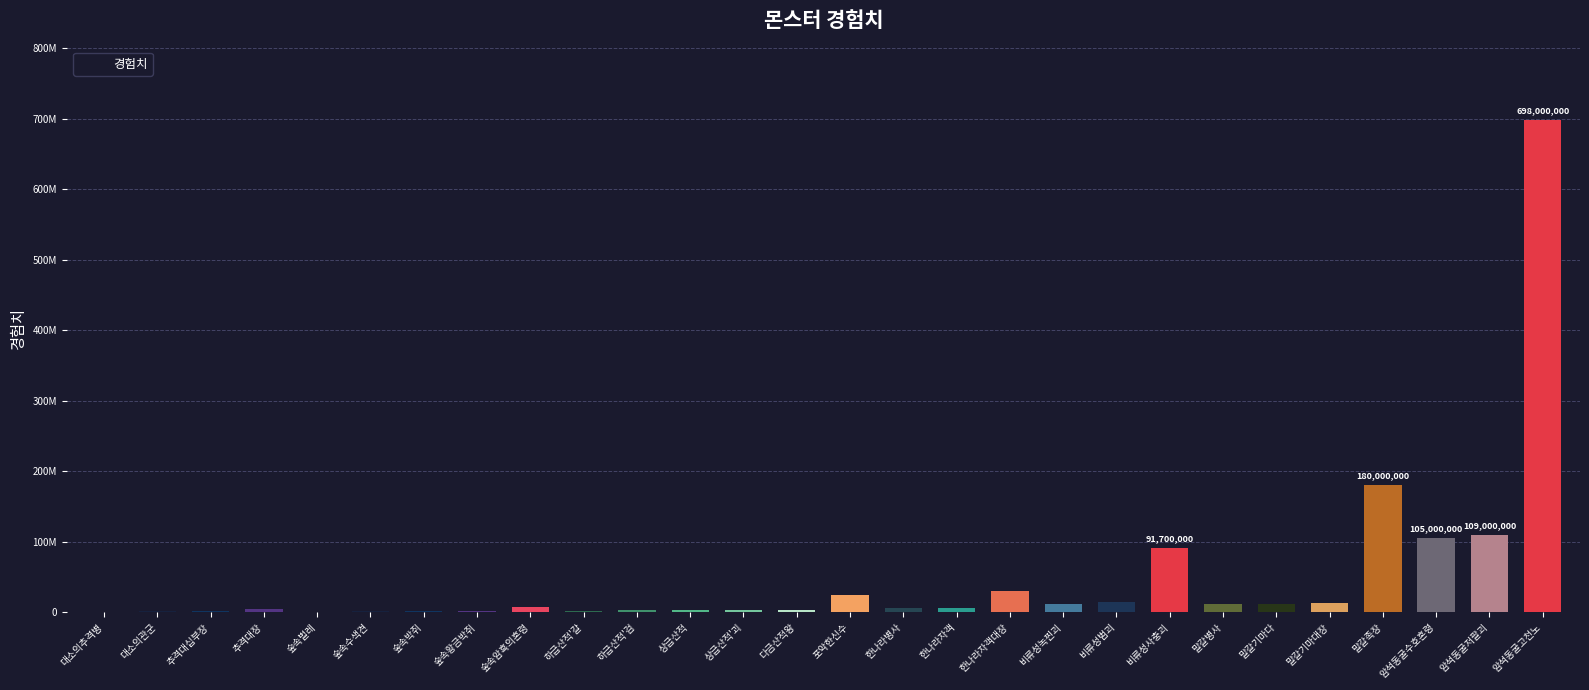

Are the bars horizontal?

No